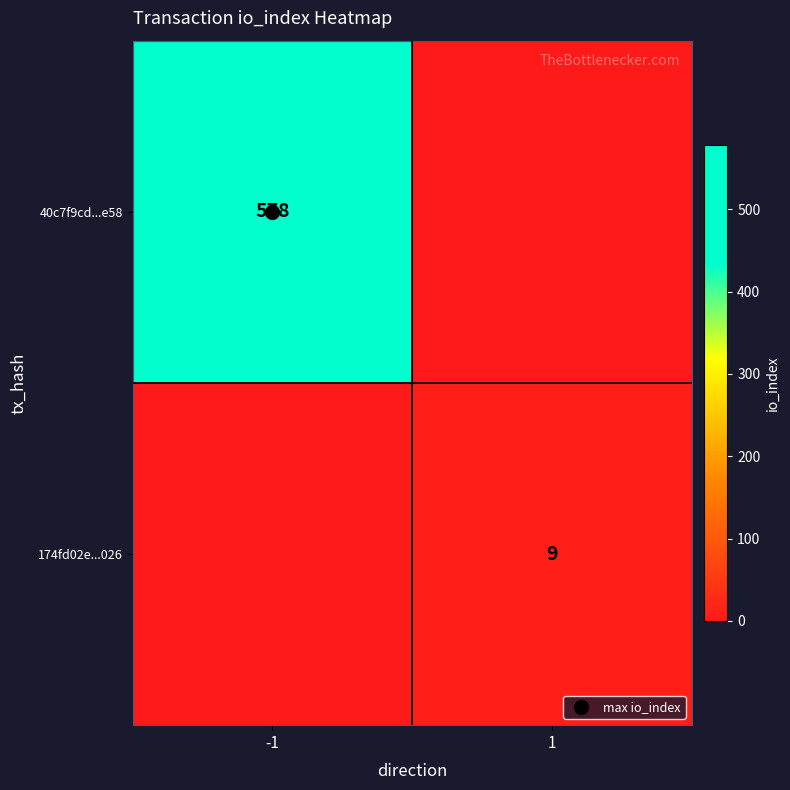

Which series has the widest spread of values?

40c7f9cd...e58